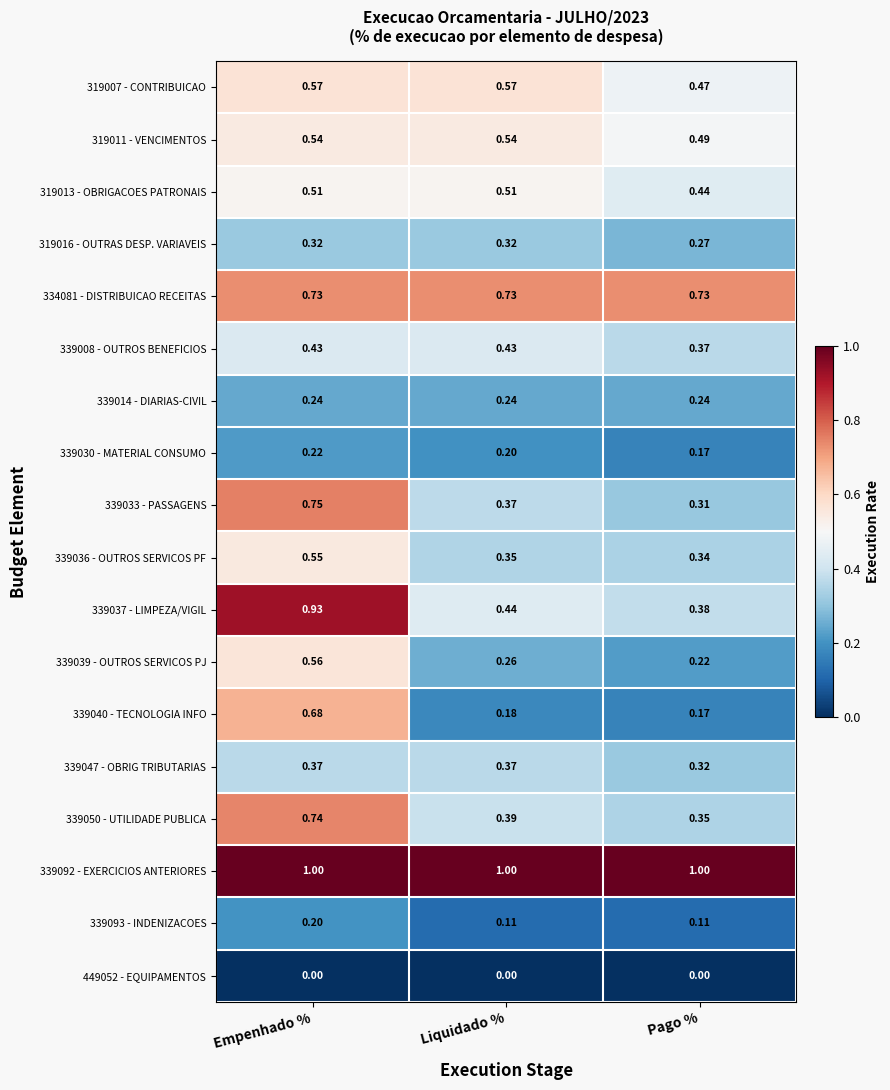

Rank the categories by 339036 - OUTROS SERVICOS PF value from highest to lowest.

Empenhado %, Liquidado %, Pago %